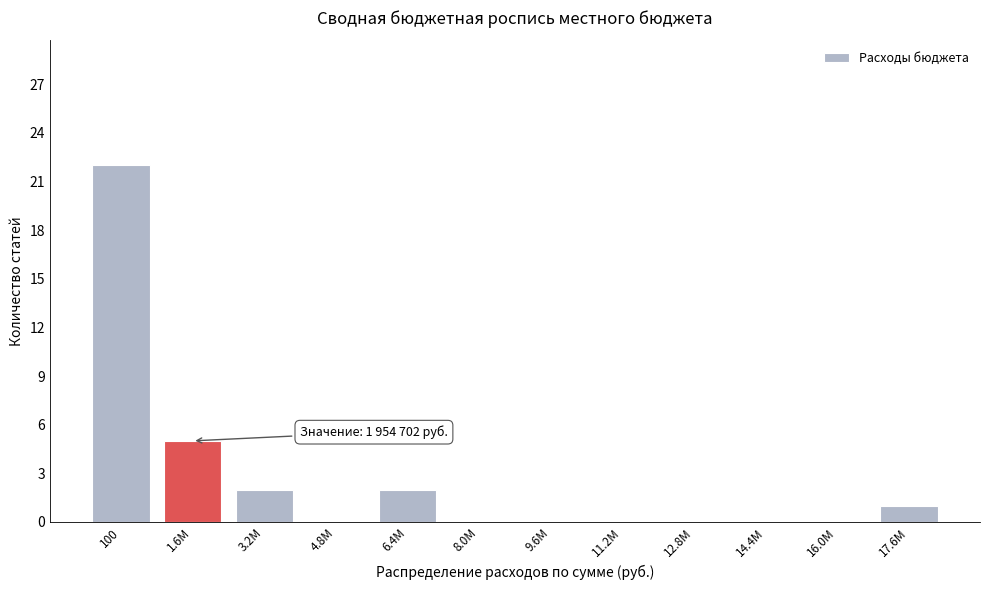

Reading left to right, list all the values displayed in this chart.

100=22	1.6М=5	3.2М=2	4.8М=0	6.4М=2	8.0М=0	9.6М=0	11.2М=0	12.8М=0	14.4М=0	16.0М=0	17.6М=1